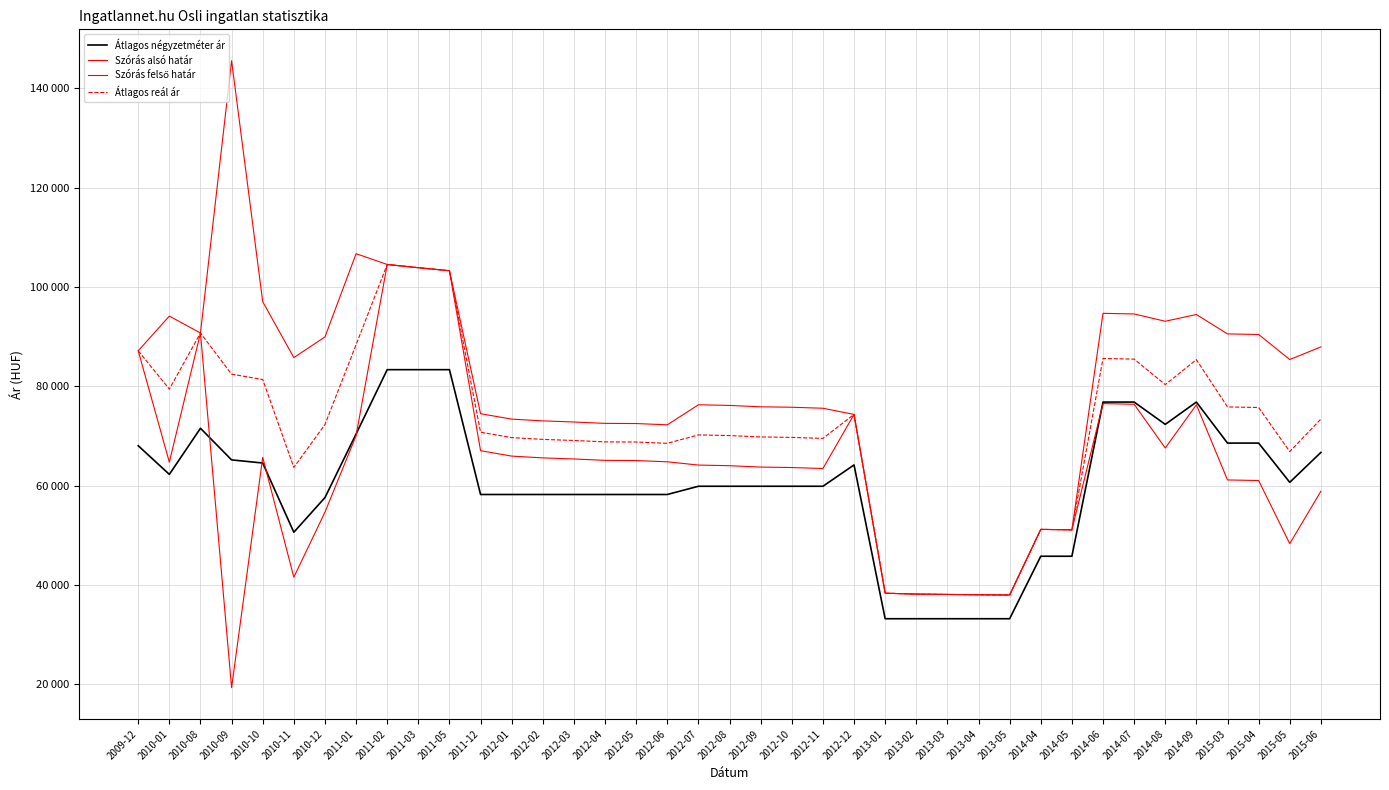

Where is the first local maximum for Átlagos reál ár?

2010-08